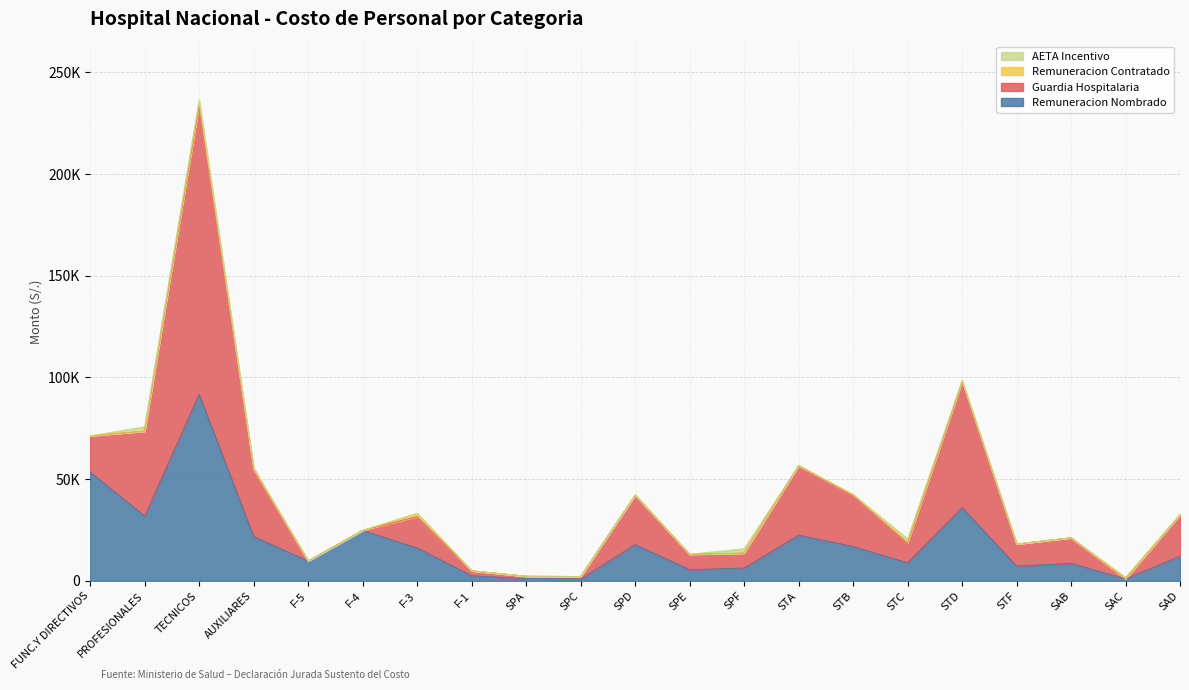

What position from the left is SAB?

19